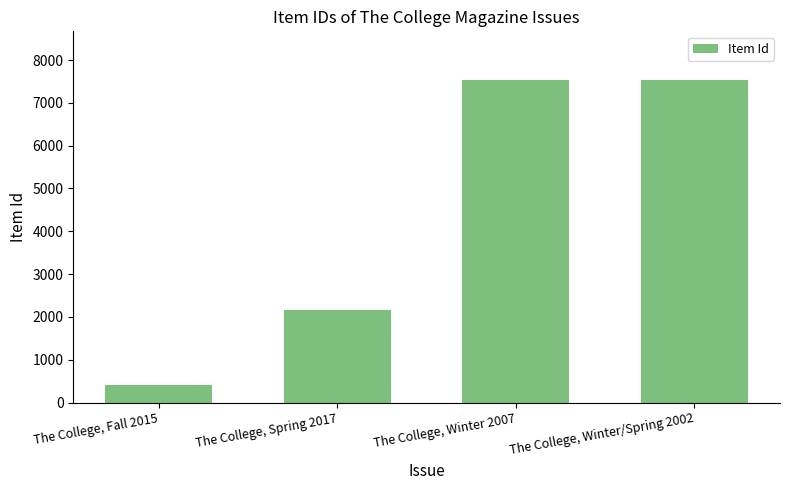

Does the chart contain stacked bars?

No